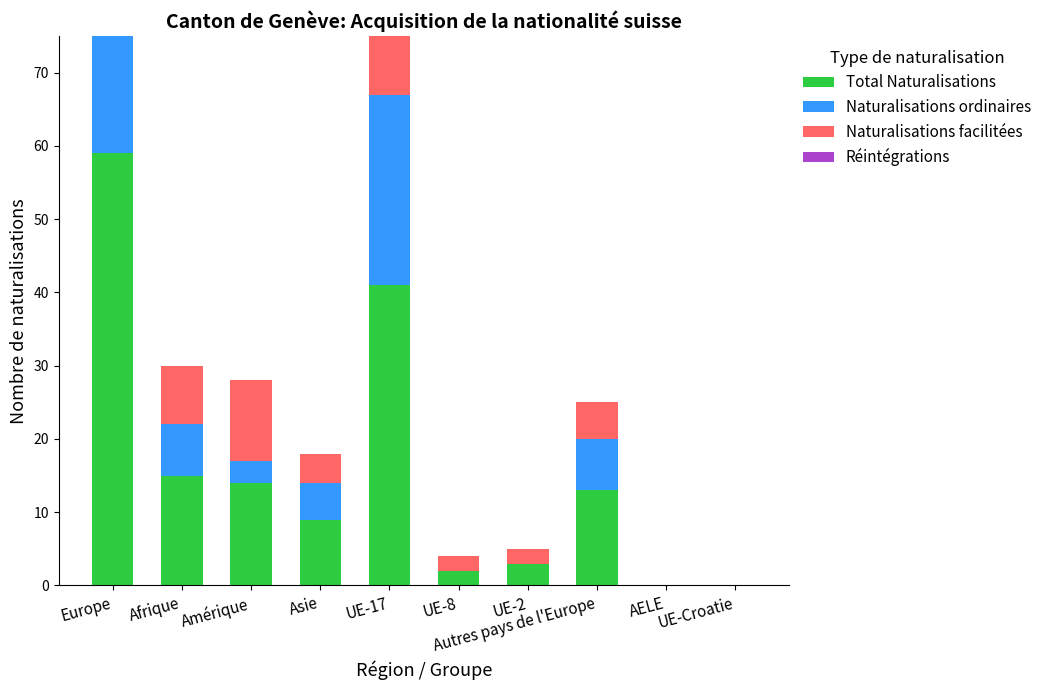

Is it true that Total Naturalisations equals 6 at Autres pays de l'Europe?

False